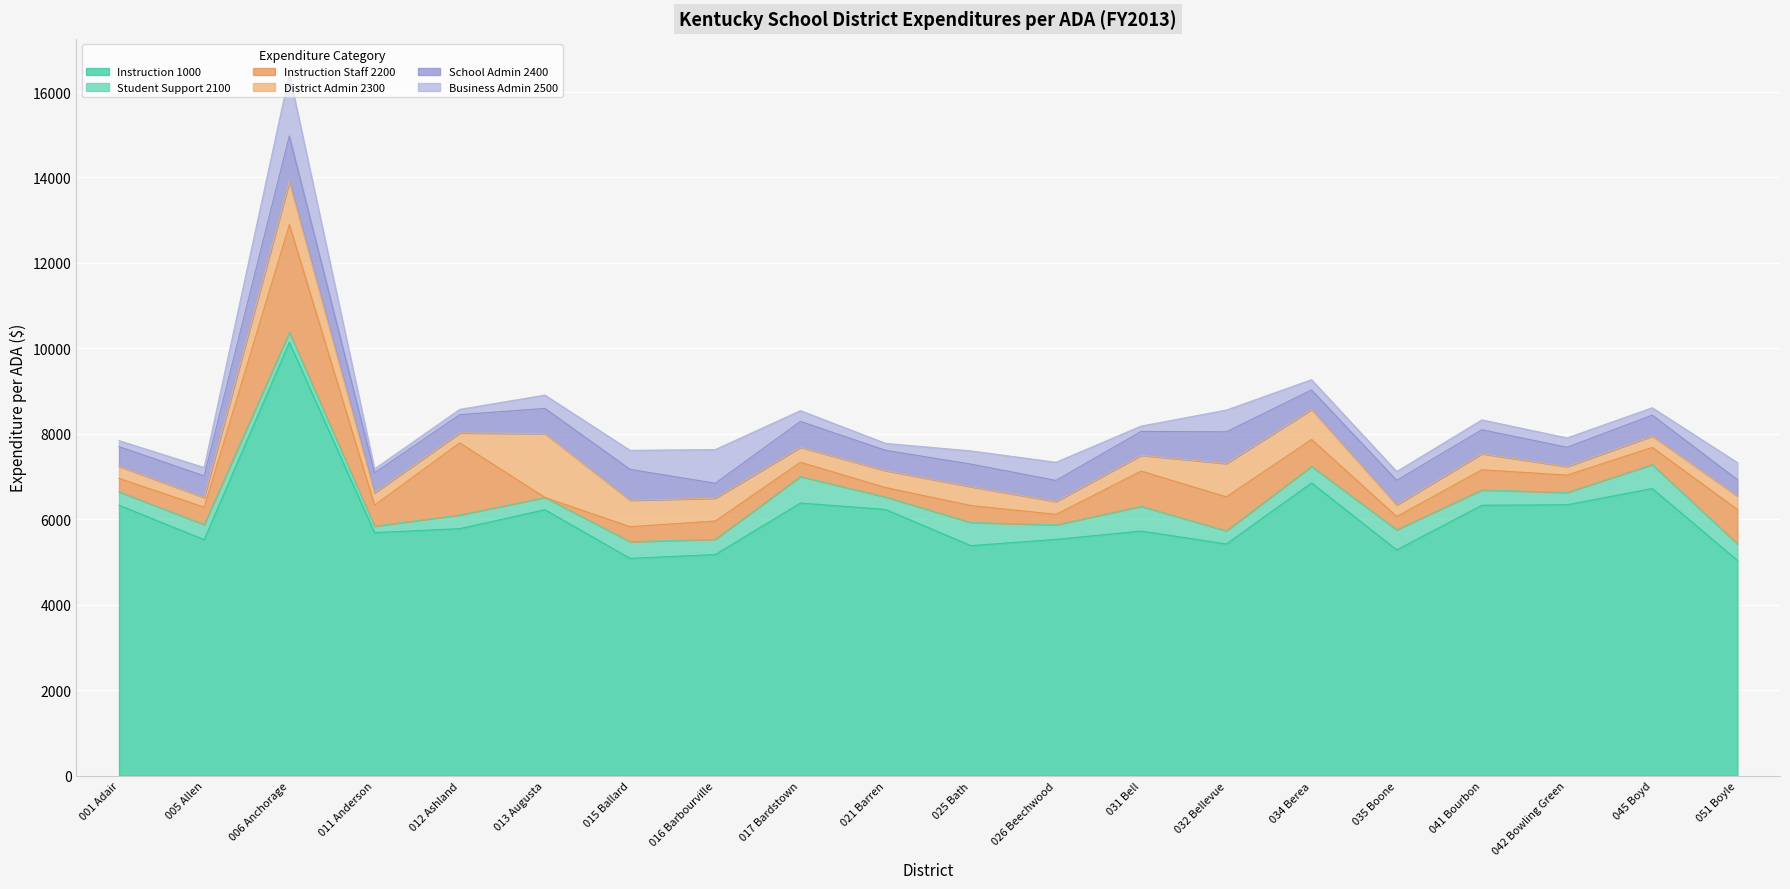

Where do School Admin 2400 and District Admin 2300 first cross each other?

012 Ashland and 013 Augusta